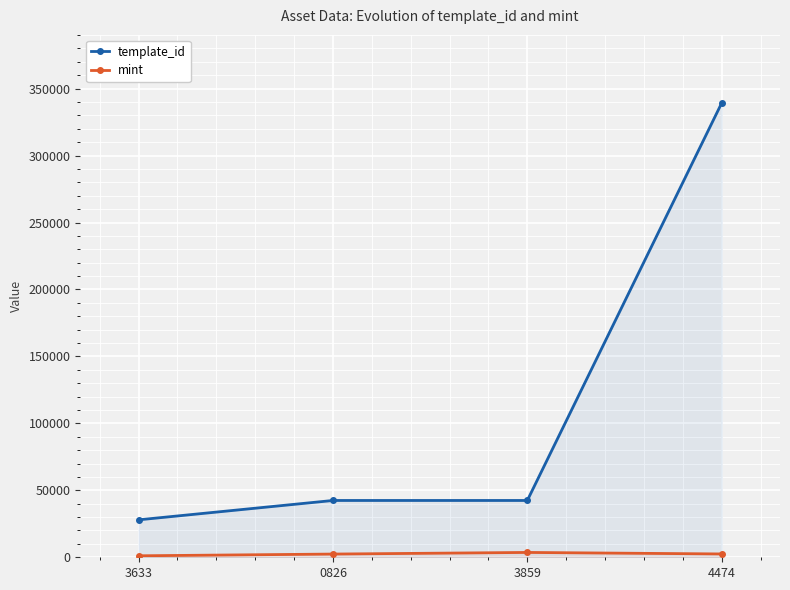

What is the sum of the template_id values at 4474 and 3633?

367194